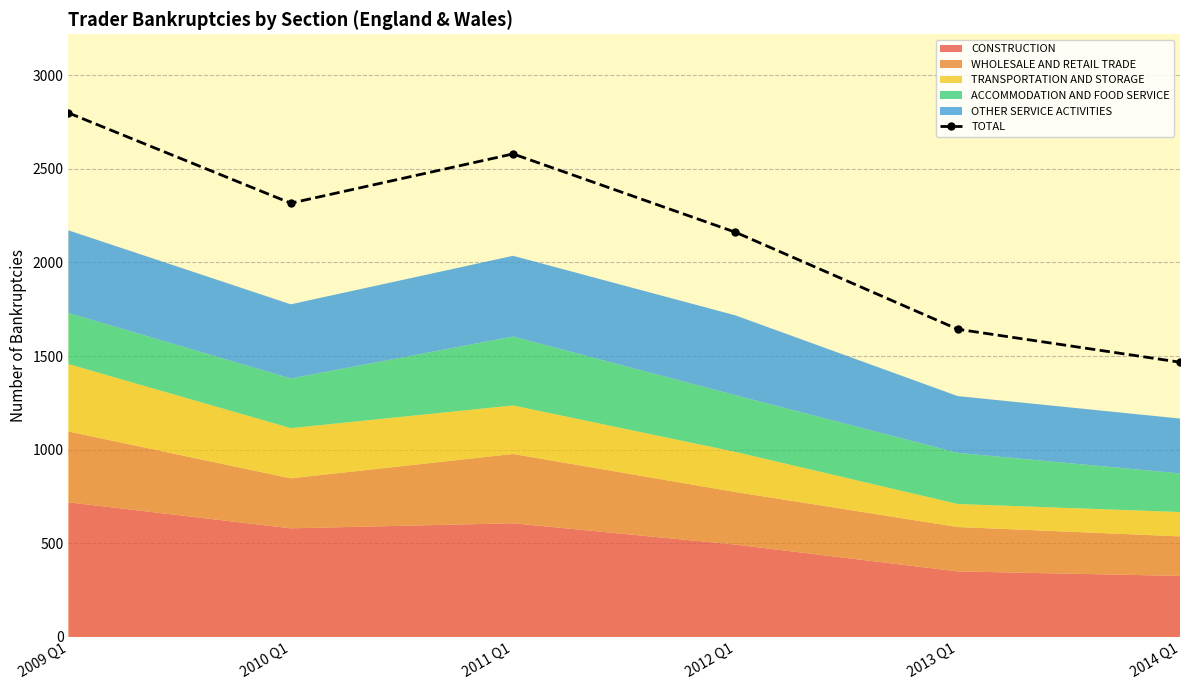

List the labels in order of value, largest first.

2009 Q1, 2011 Q1, 2010 Q1, 2012 Q1, 2013 Q1, 2014 Q1